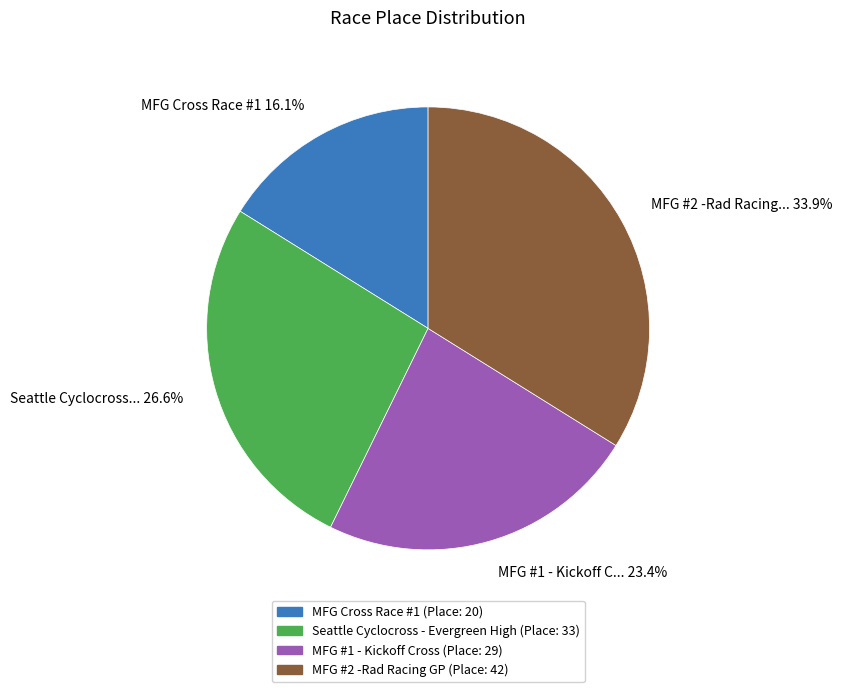

To the nearest percent, what percentage of the pie is MFG Cross Race #1?

16%